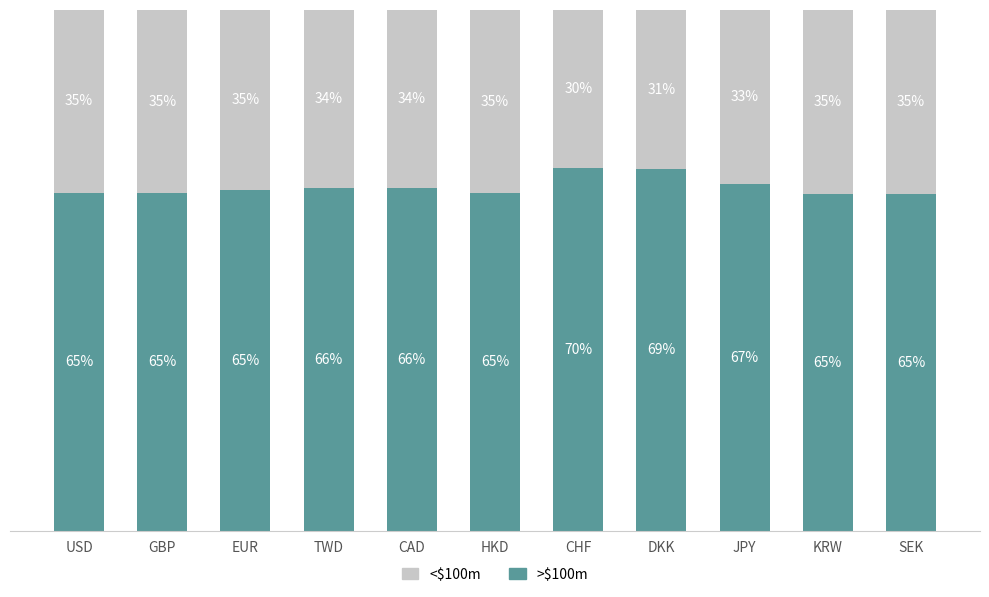

Where is >$100m nearest to the value 67?

JPY